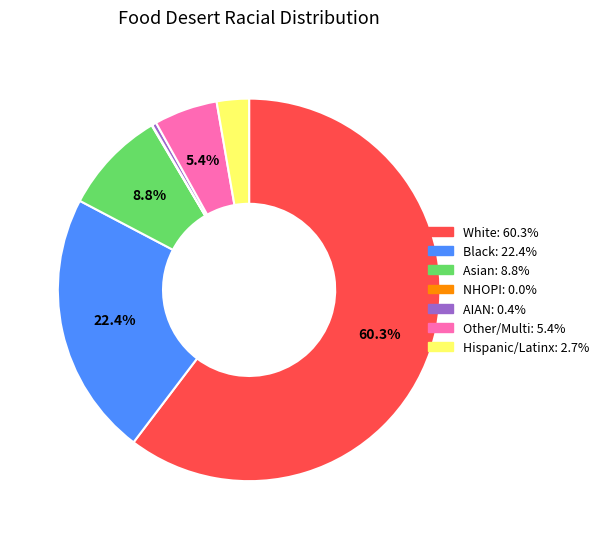

Is there a majority slice in this chart?

Yes